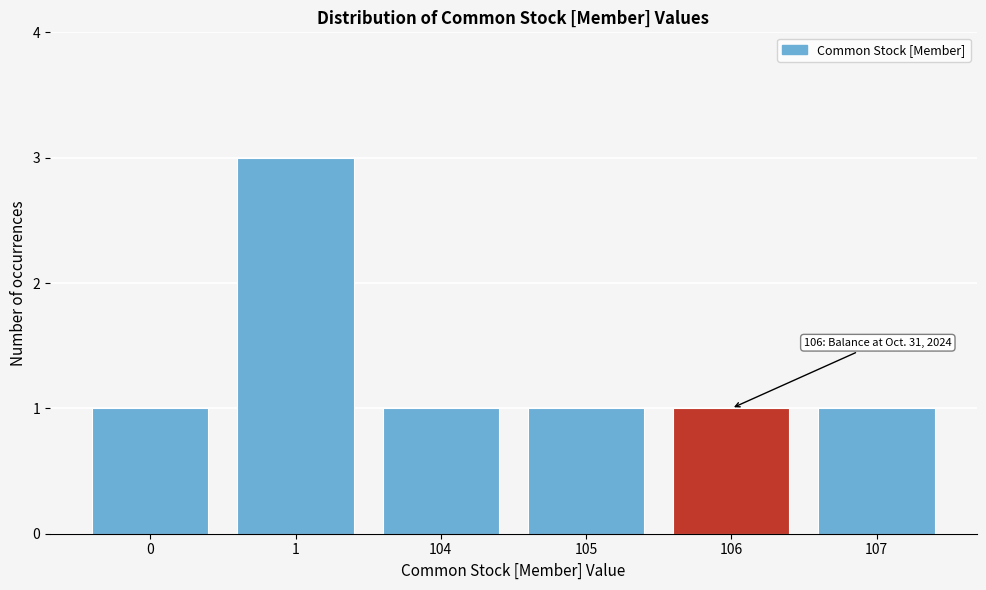

Reading right to left, what are all the values shown in this chart?

1	1	1	1	3	1